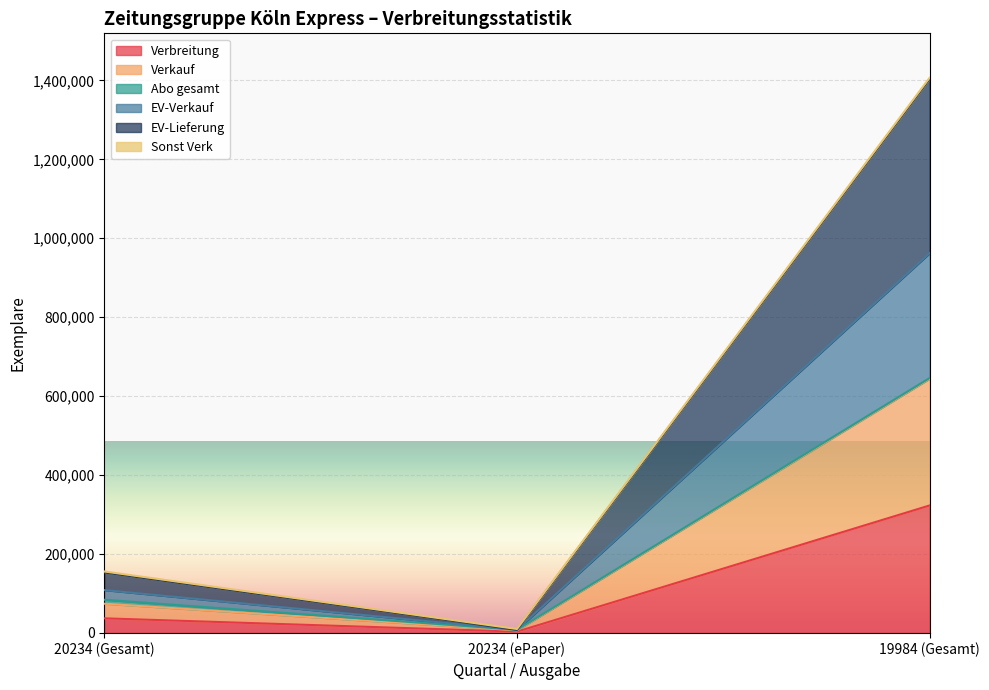

Which category has the lowest value in the Verbreitung series?

20234 (ePaper)